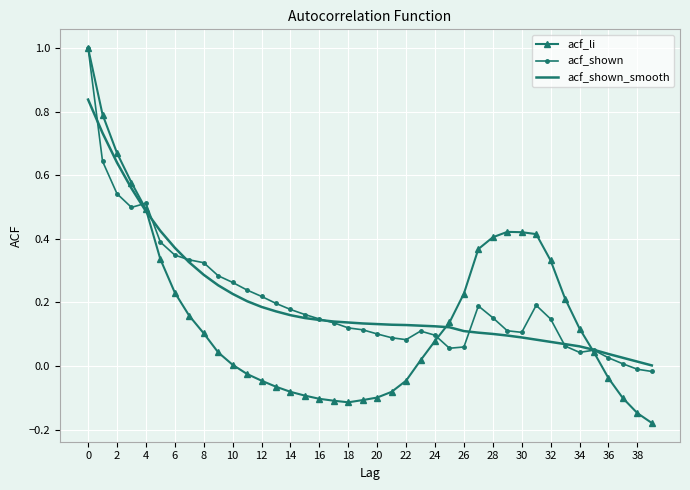

Which series has the widest spread of values?

acf_li